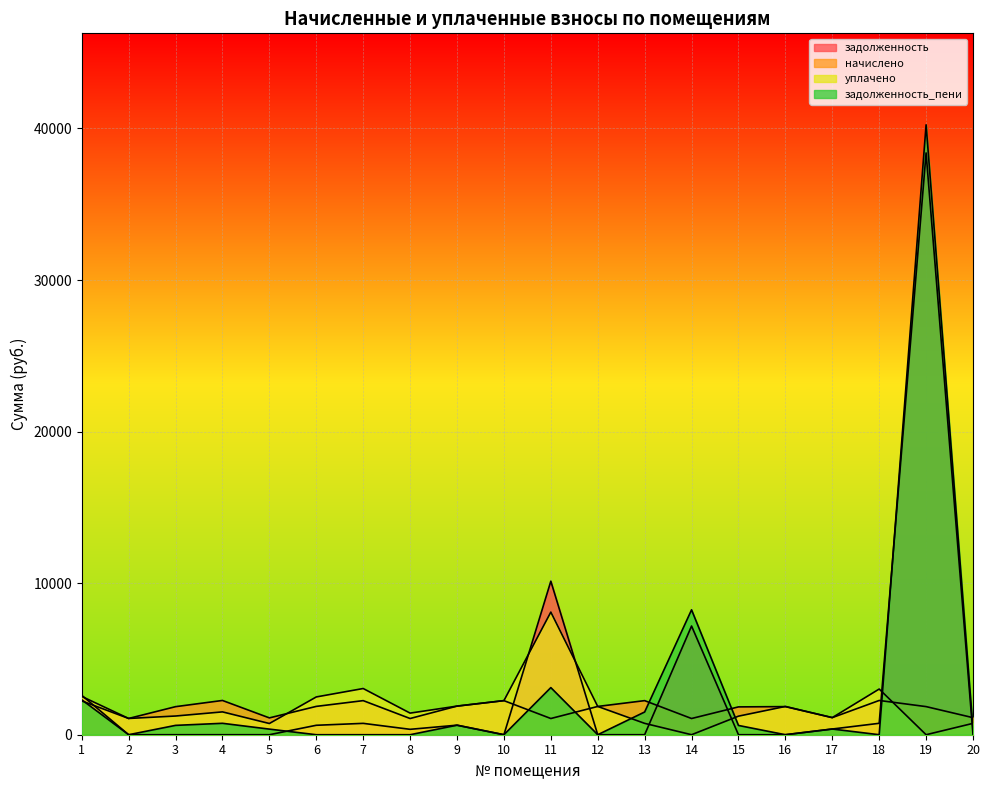

What is the spread (max minus min) of values at 13?

2249.1